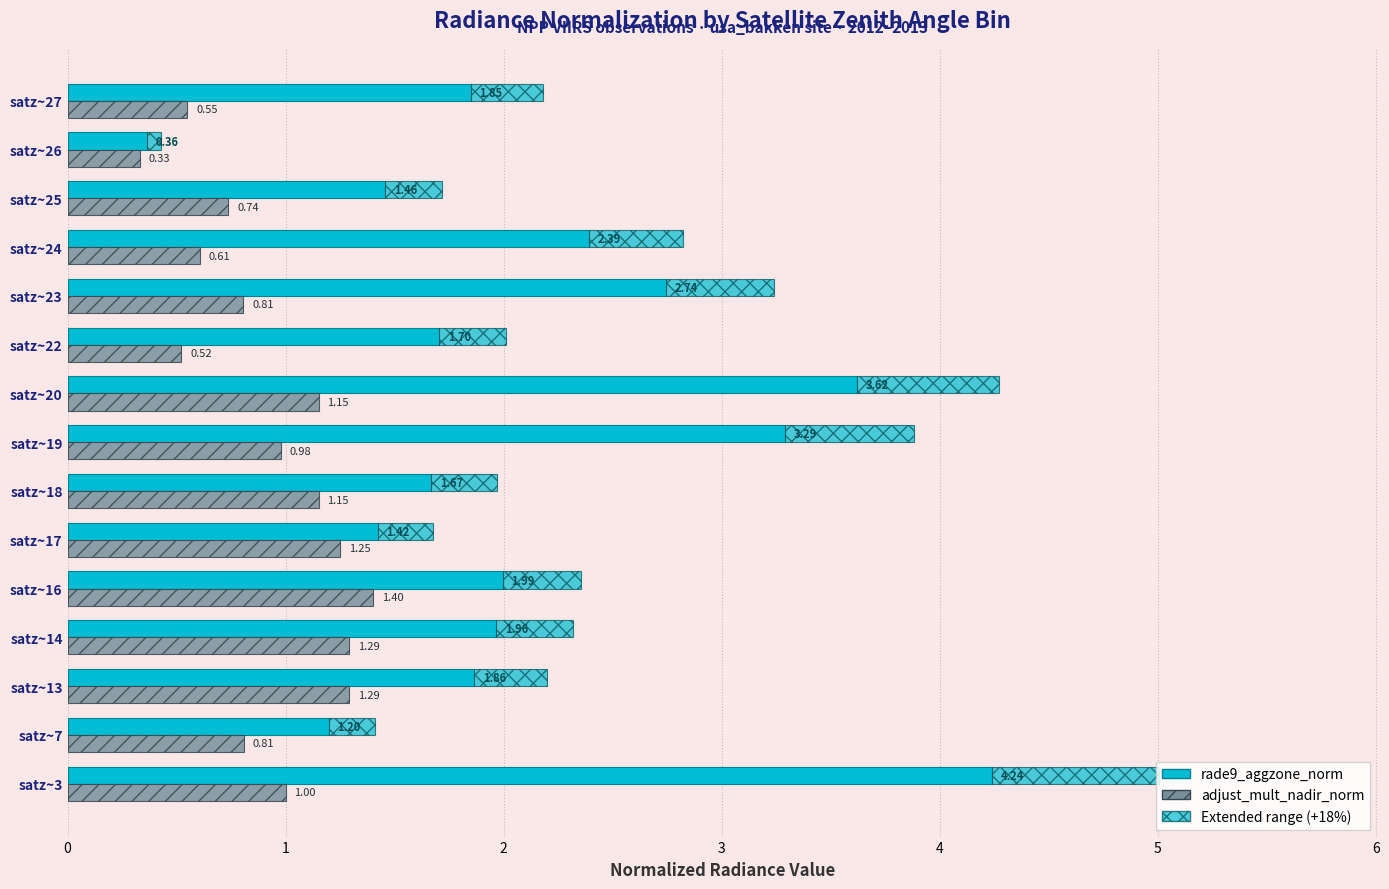

Between satz~17 and satz~20, which series saw the biggest shift?

rade9_aggzone_norm